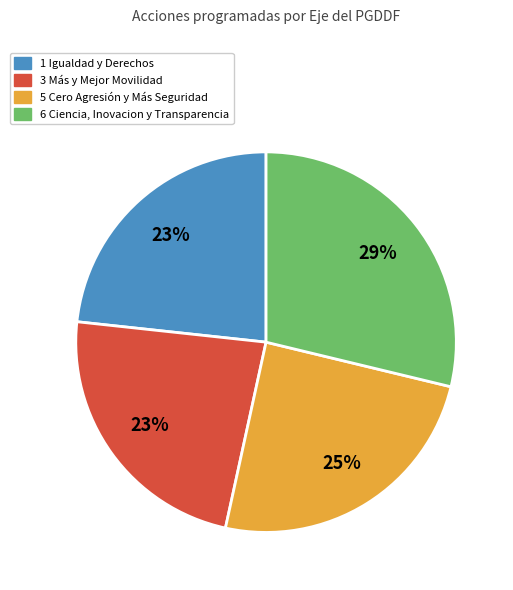

What percentage is the 1 Igualdad y Derechos slice, to the nearest percent?

23%